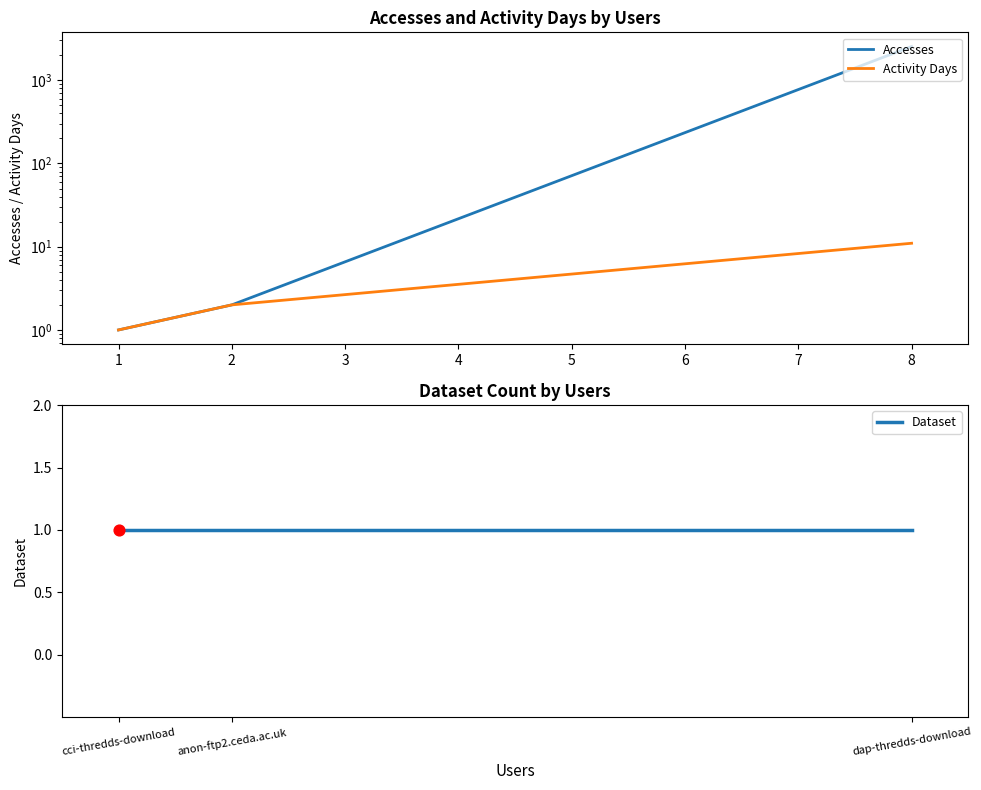

Which series reaches the maximum Y coordinate?

Accesses